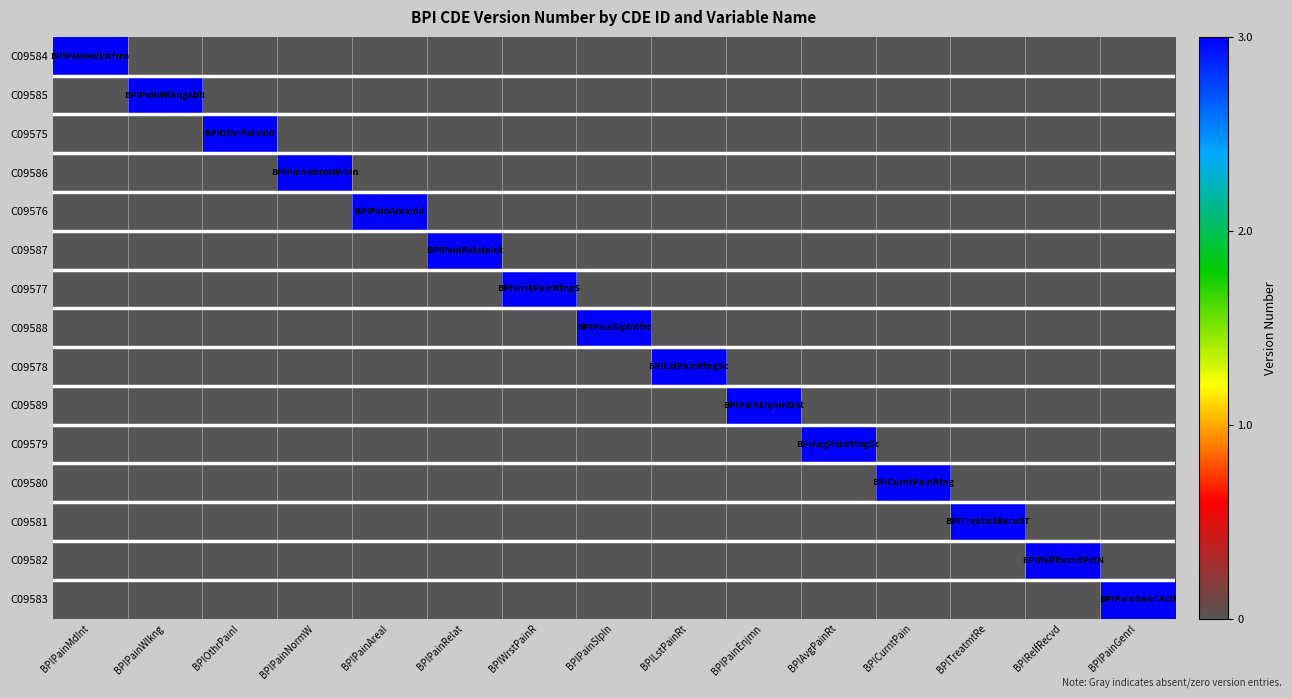

Between BPICurntPain and BPIPainMdInt, which is larger?

BPIPainMdInt